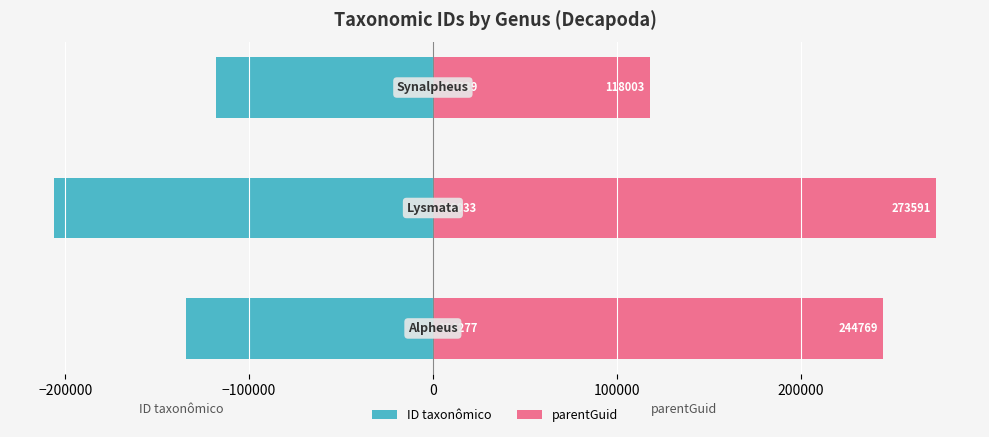

Reading left to right, list all the values displayed in this chart.

ID taxonômico: -134277.5	-206033.0	-117839.0
parentGuid: 244769.0	273591.0	118003.0